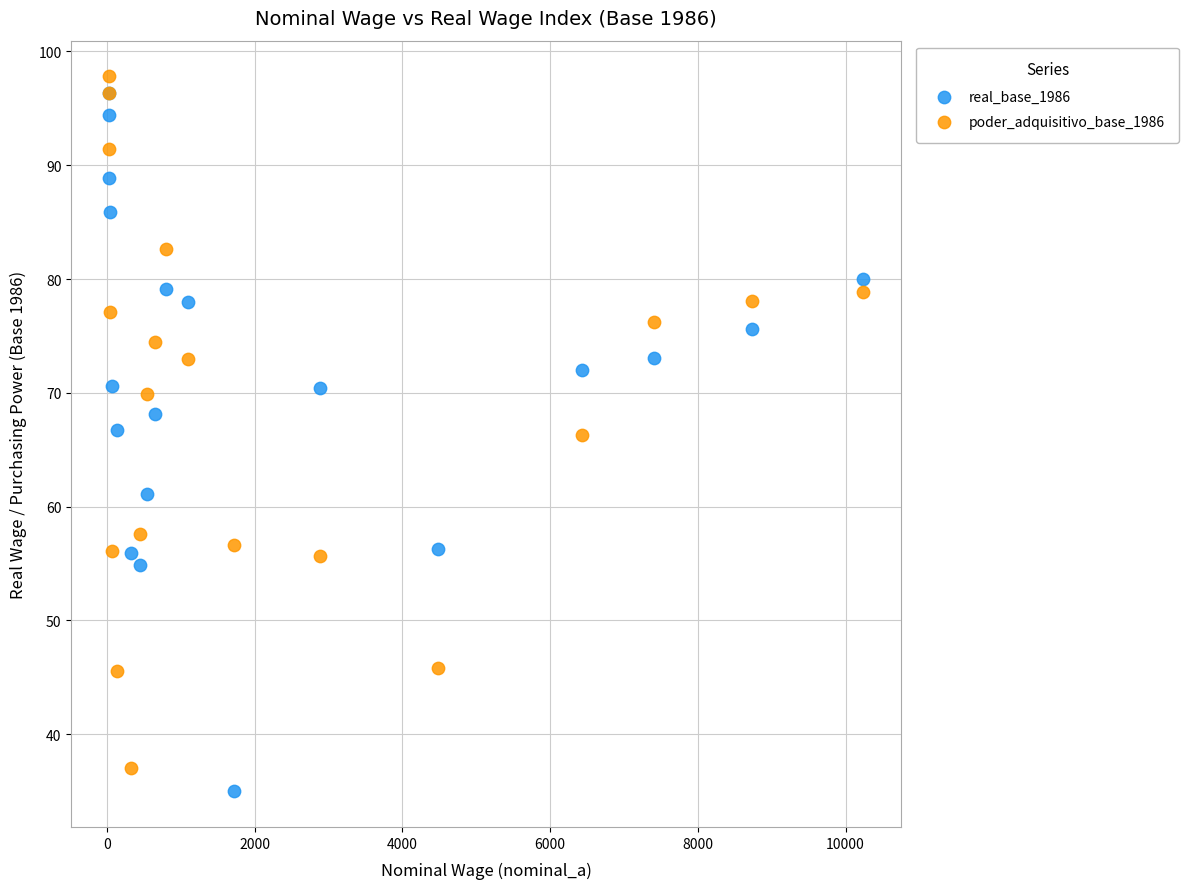

What are all the series names shown in the legend?

real_base_1986, poder_adquisitivo_base_1986